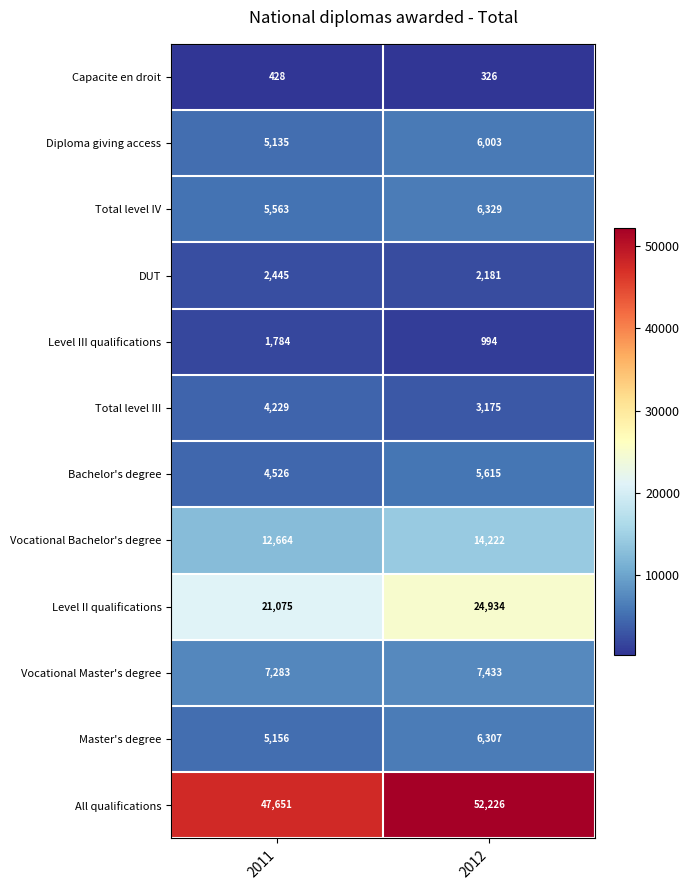

The value of Master's degree at 2011 is 8143. True or false?

False